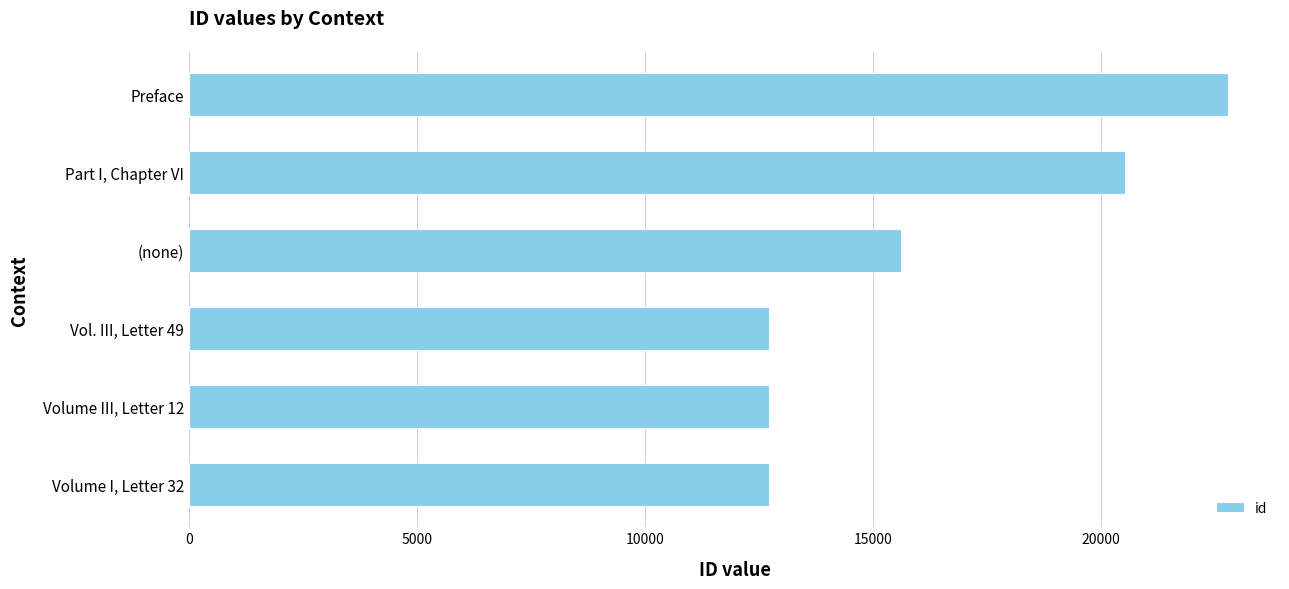

Between Volume I, Letter 32 and Part I, Chapter VI, which is larger?

Part I, Chapter VI